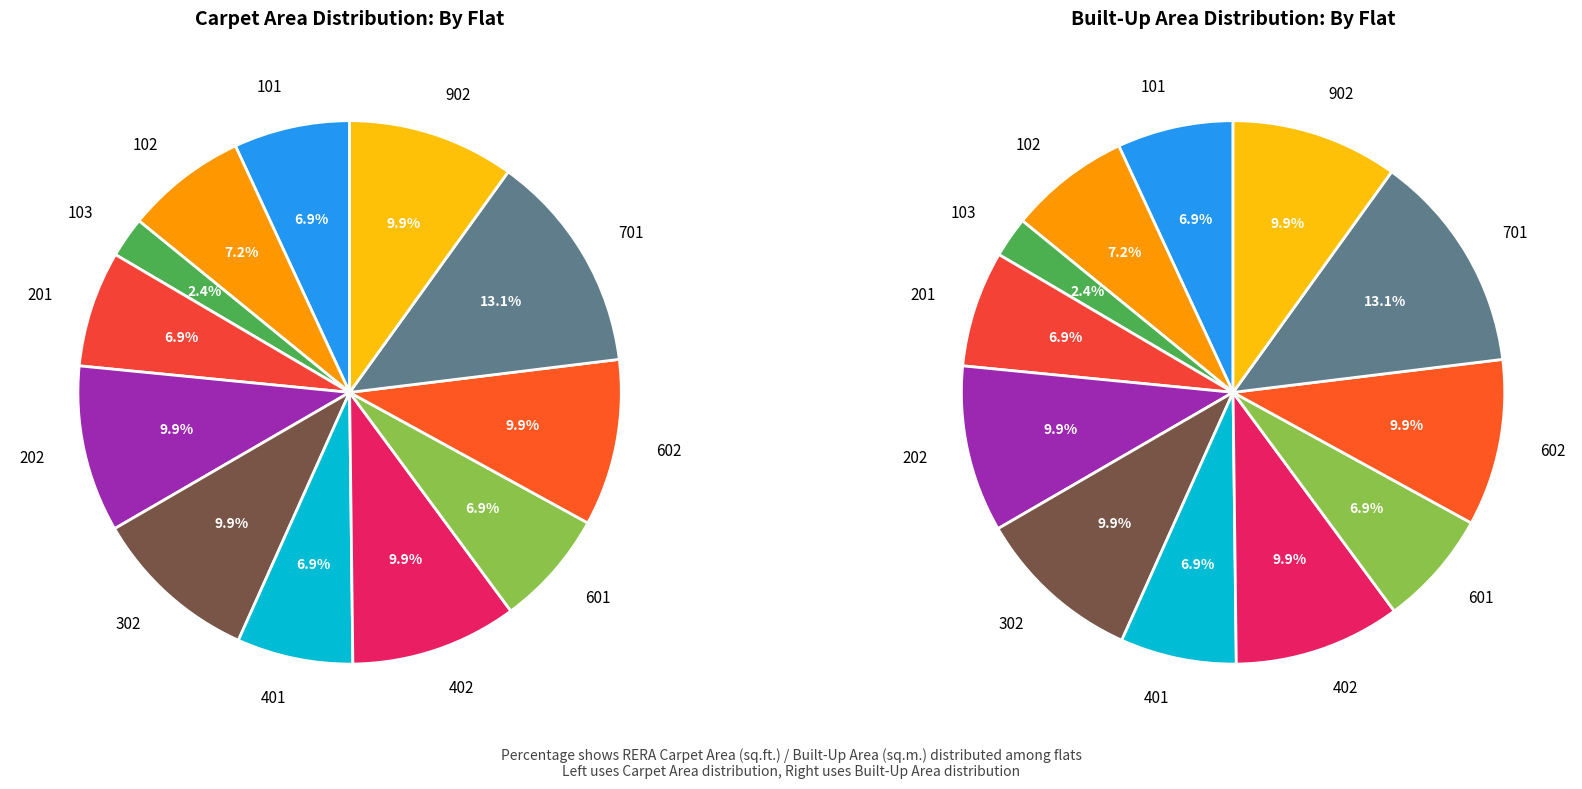

To the nearest percent, what portion does 202 represent?

10%